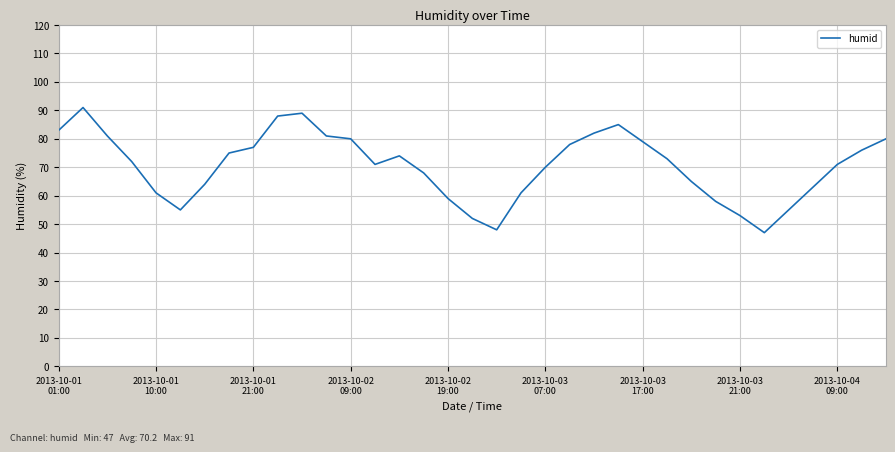

What is the minimum value shown in the chart?

47